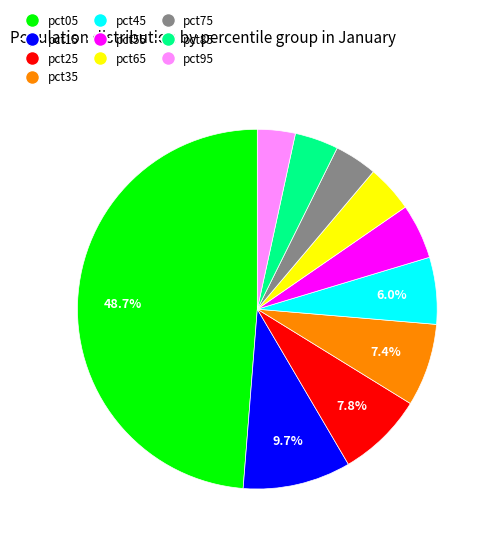

Which category has the biggest portion of the pie?

pct05